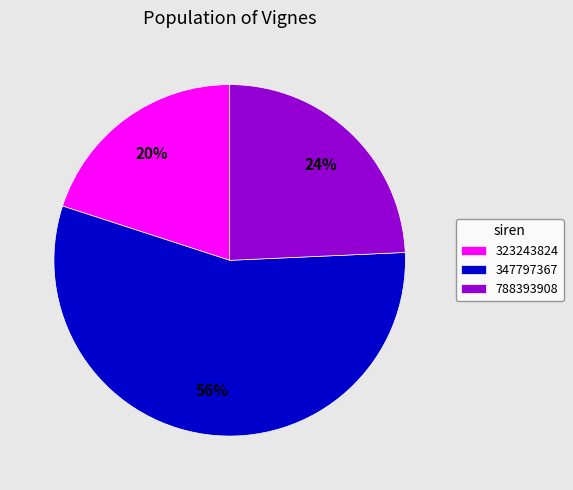

What is the smallest slice in the pie chart?

323243824